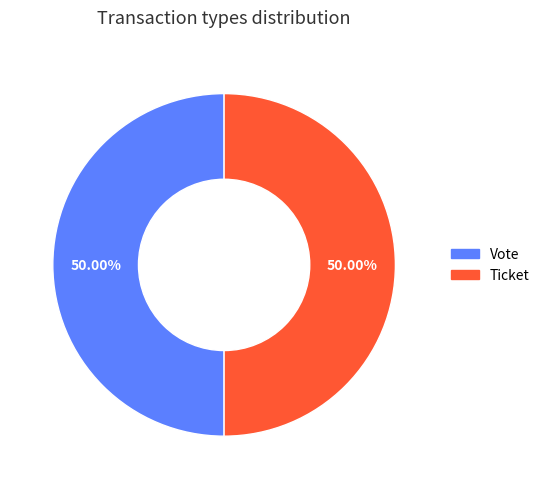

To the nearest percent, what is the average slice percentage?

50%